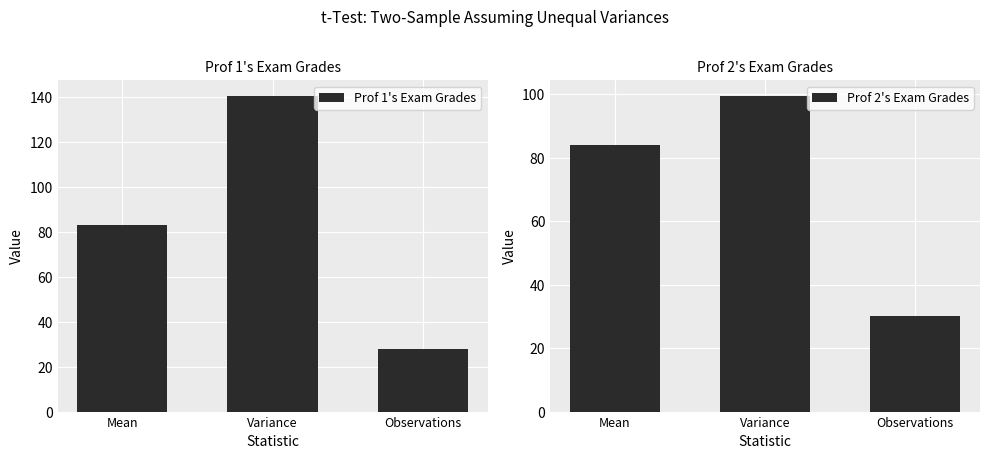

Which category has the lowest value in the Prof 1's Exam Grades series?

Observations